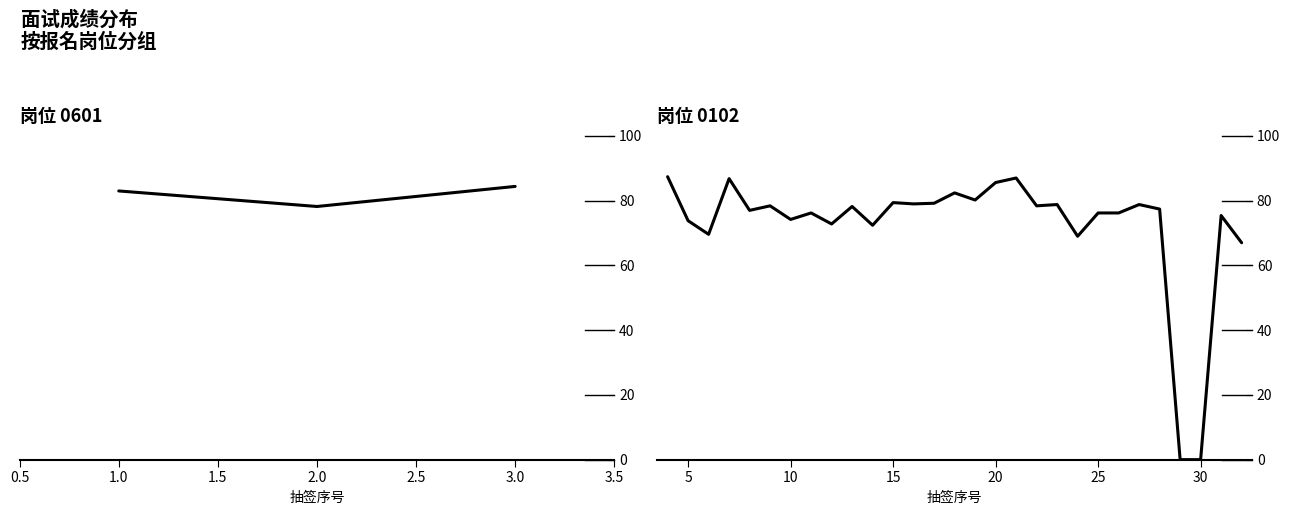

Is it true that the value at 19 is 80.2?

True